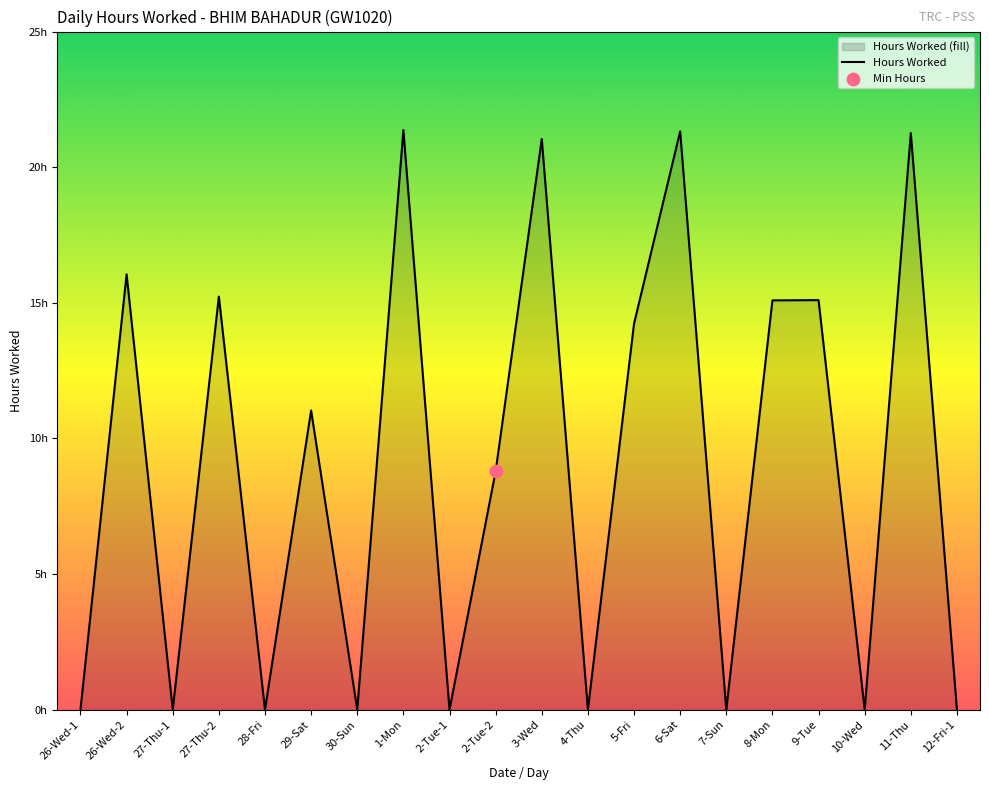

Between 5-Fri and 11-Thu, which is larger?

11-Thu